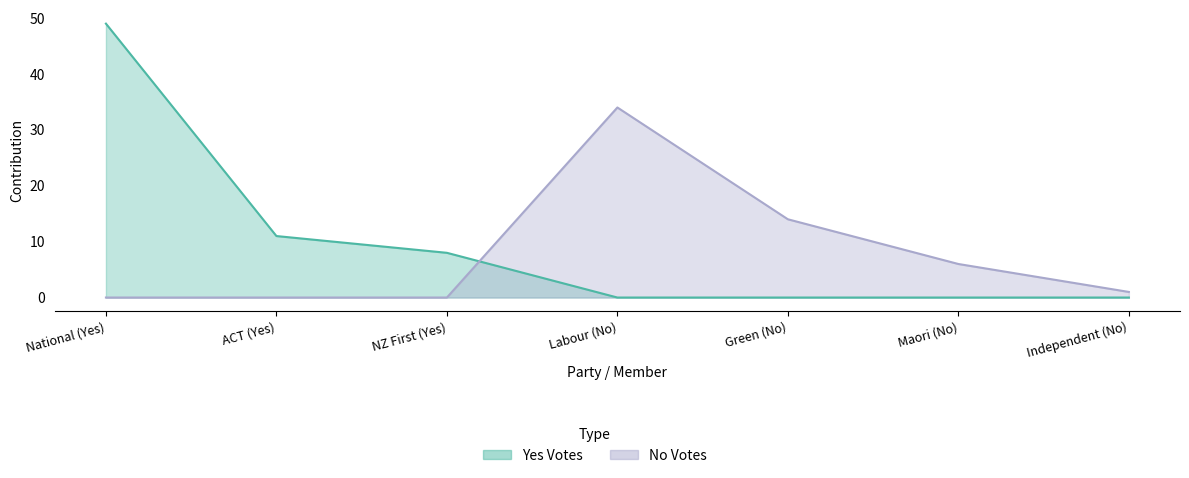

In No Votes, how many points are higher than both neighbors (excluding endpoints)?

1